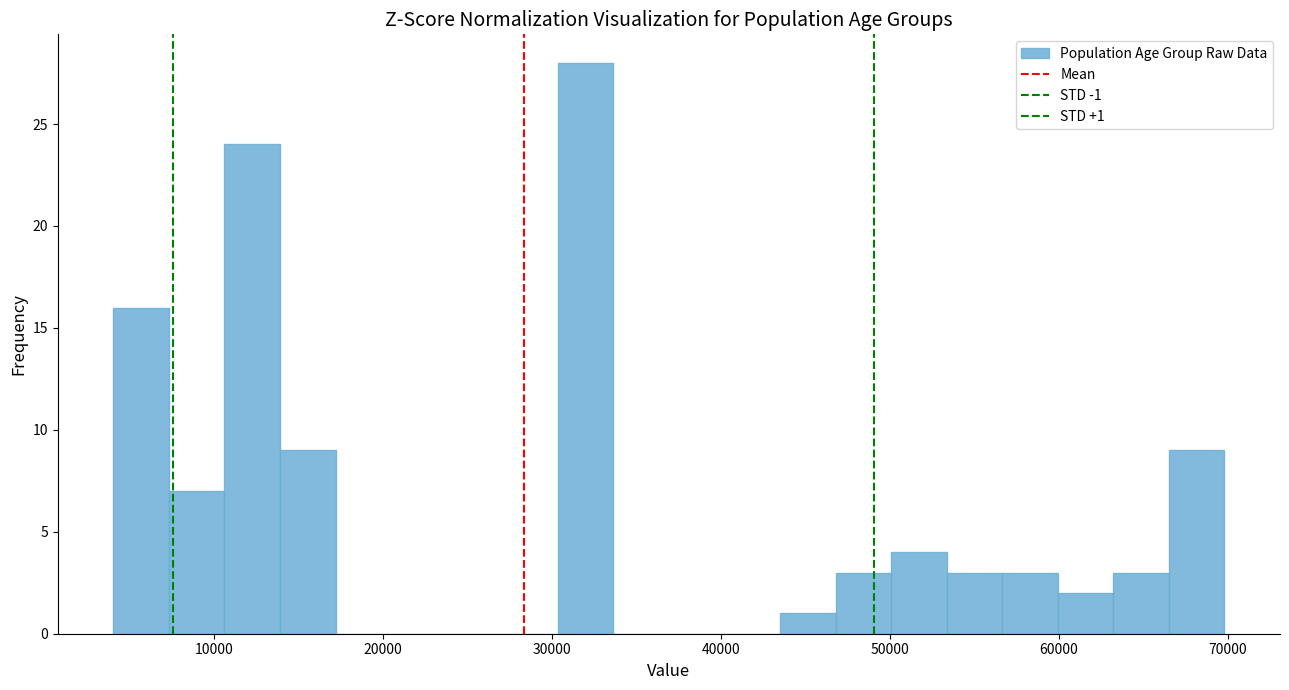

Around what value on the x-axis is the tallest bar? Give the approximate position of its centre, as read against the axis.

32000